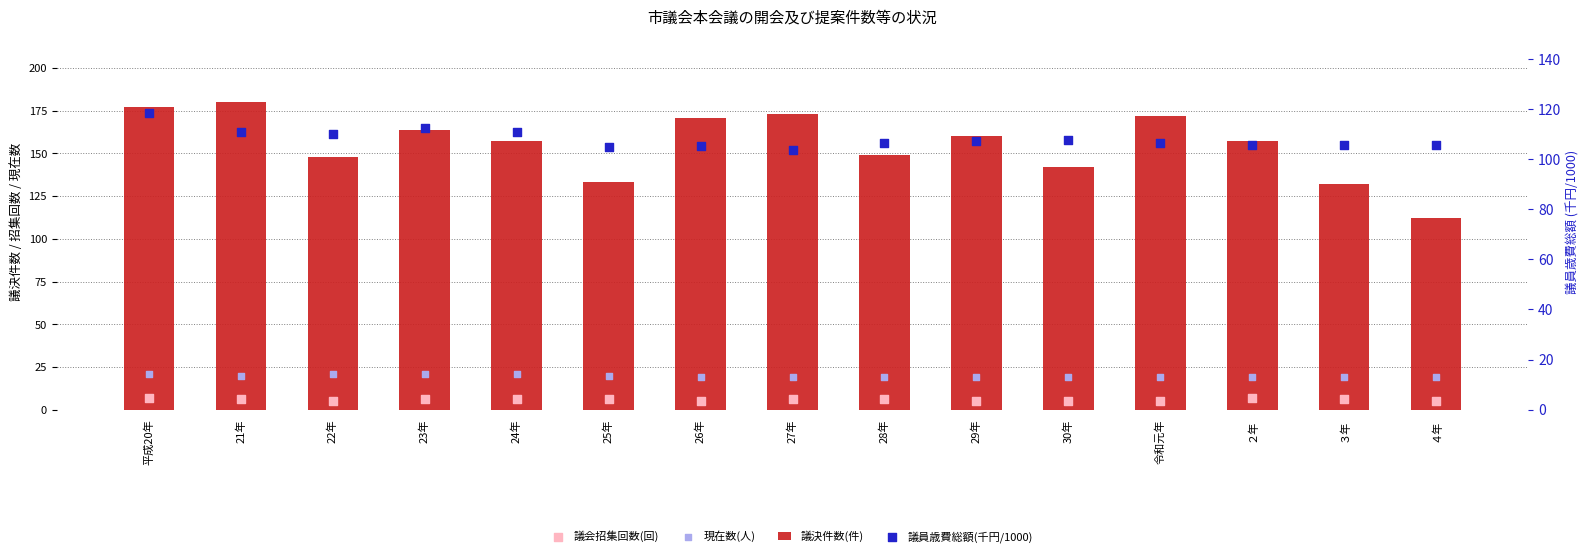

Which series contains the highest Y value?

議決件数(件)